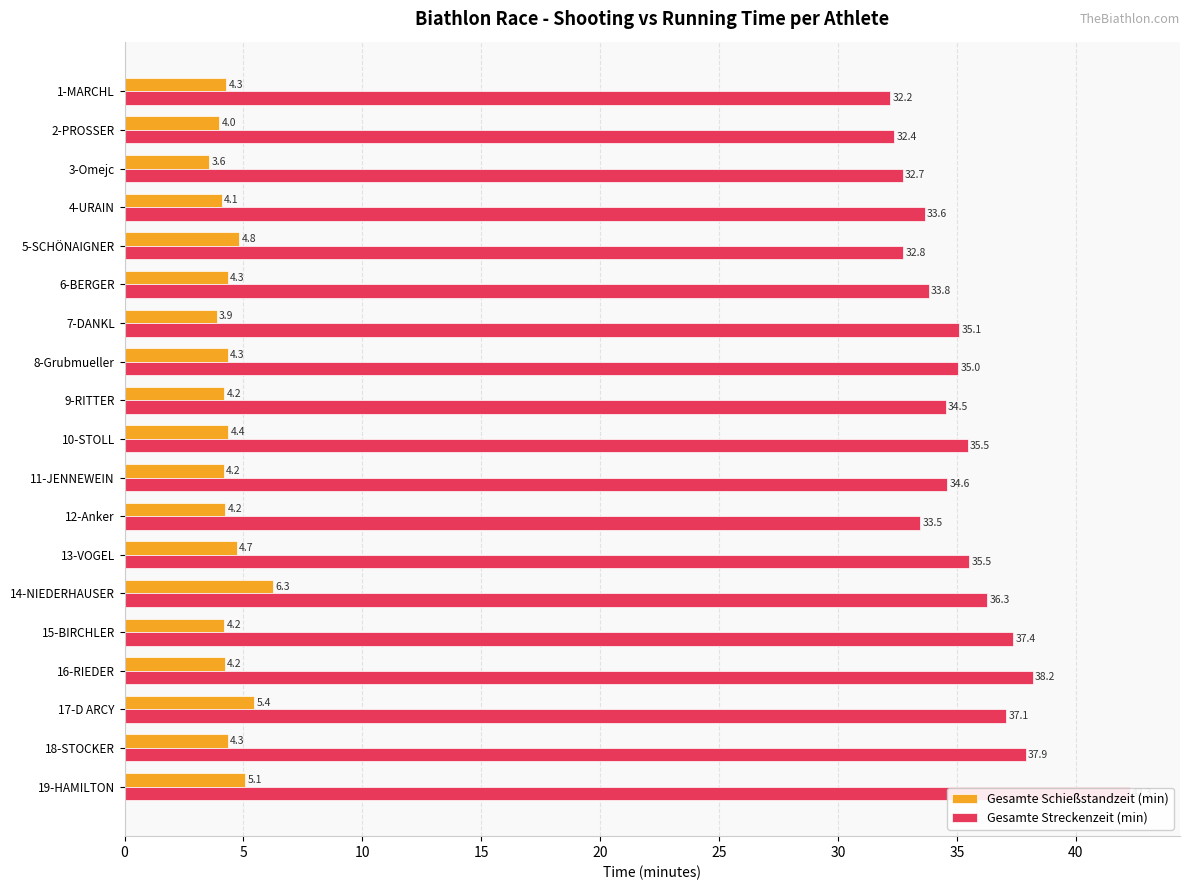

How many bars are there in total?

38